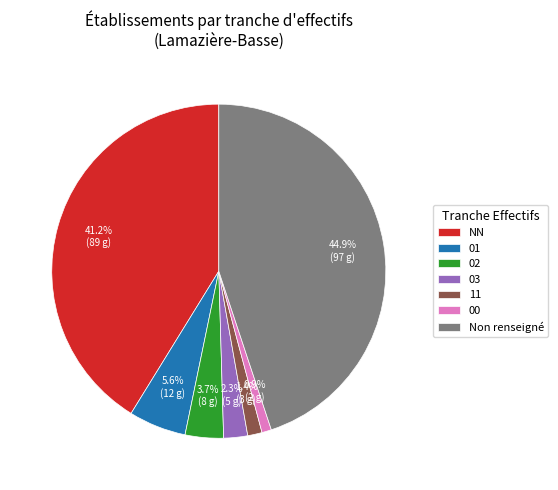

Between NN and 03, which is larger?

NN